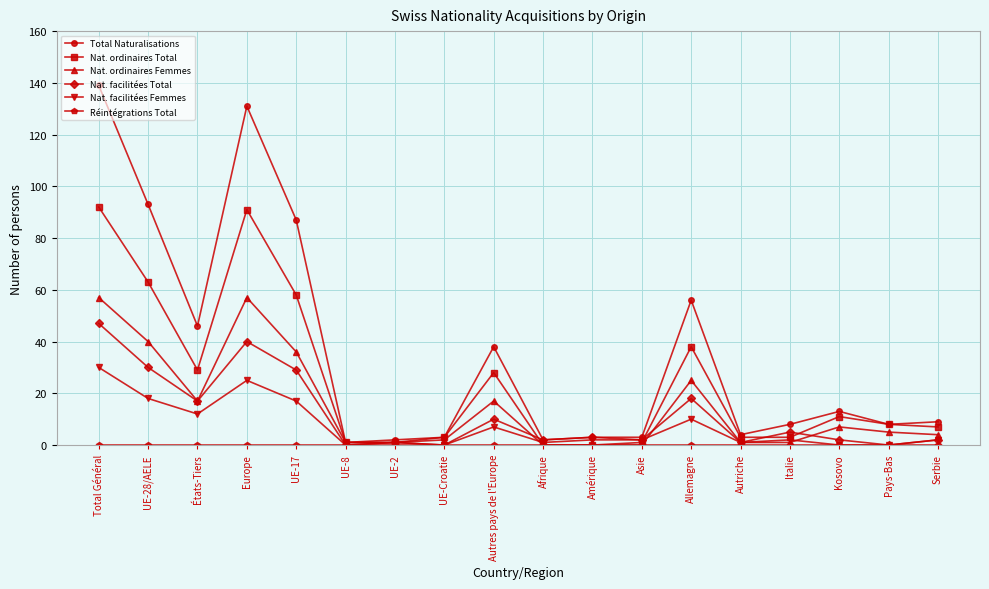

What is the difference between the maximum and minimum values in the Nat. facilitées Femmes series?

30